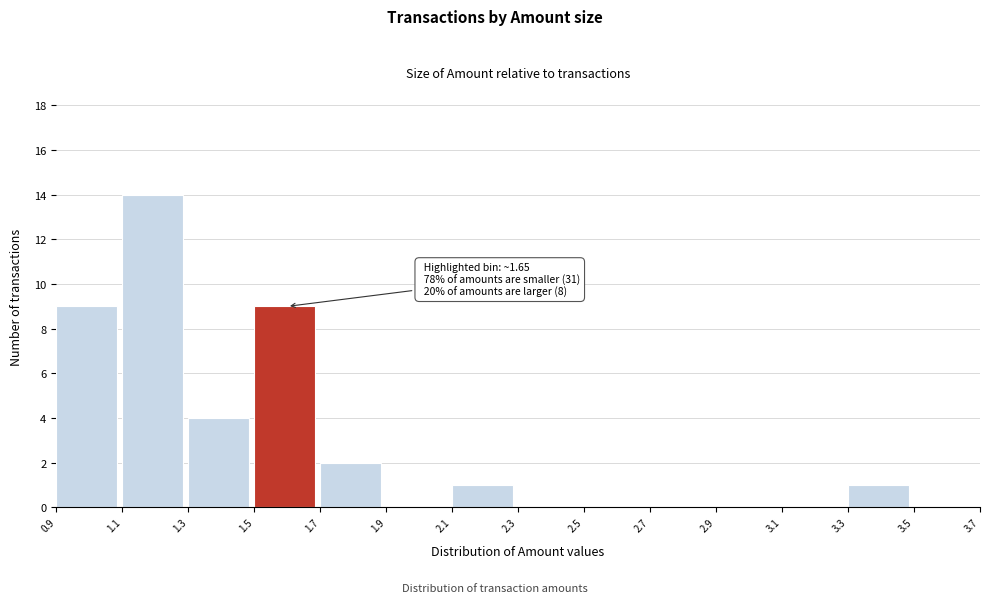

Which range on the x-axis has the tallest bar?

1.1 to 1.3